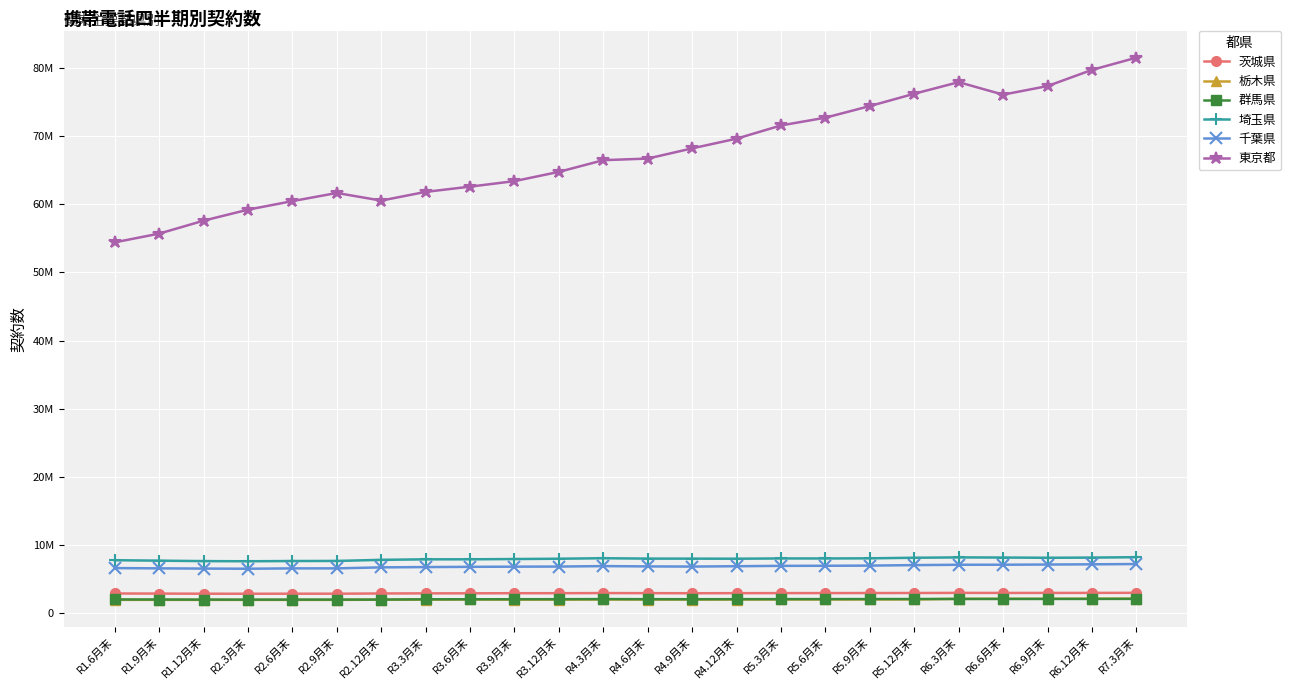

The 茨城県 series shows 3873394 at R4.3月末. True or false?

False